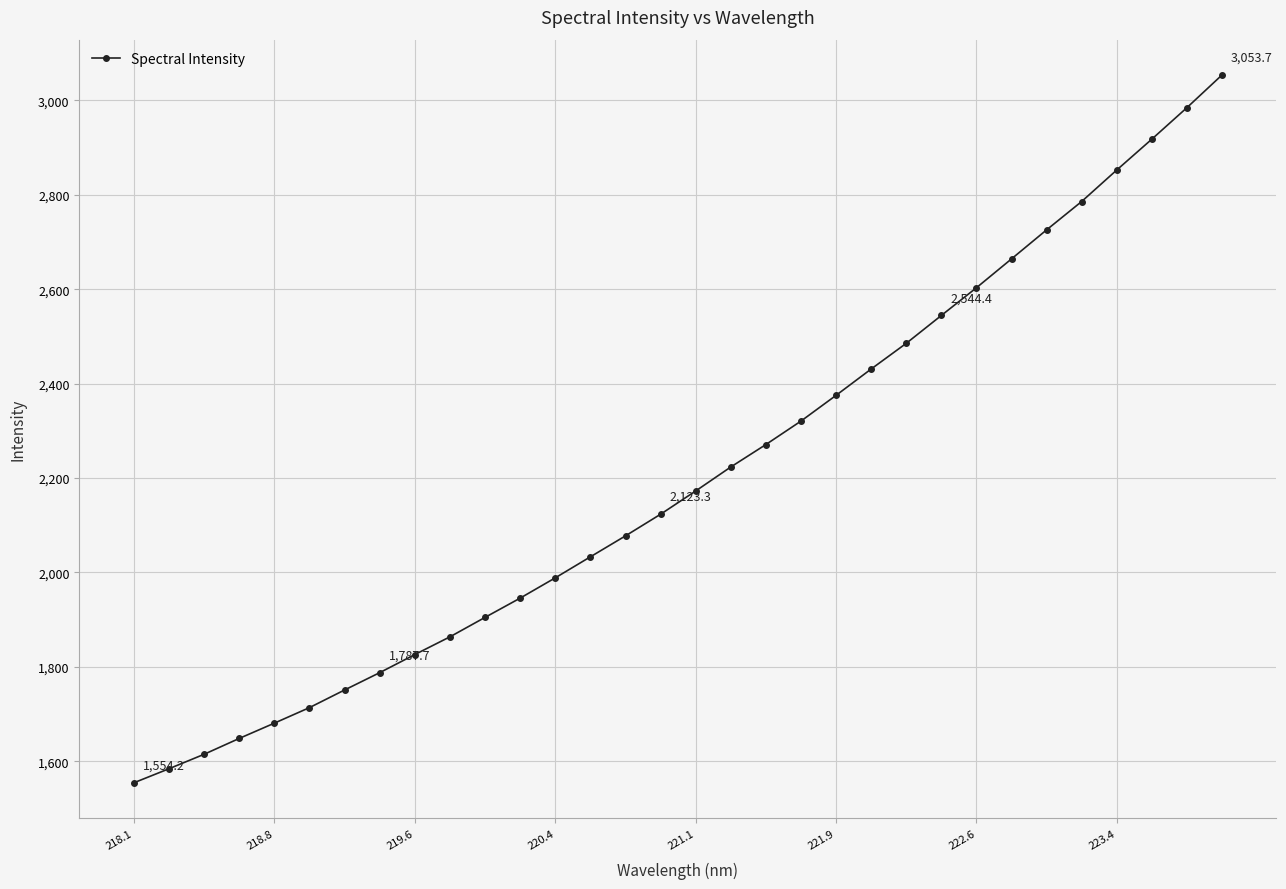

What is the sum of all values?

70506.7